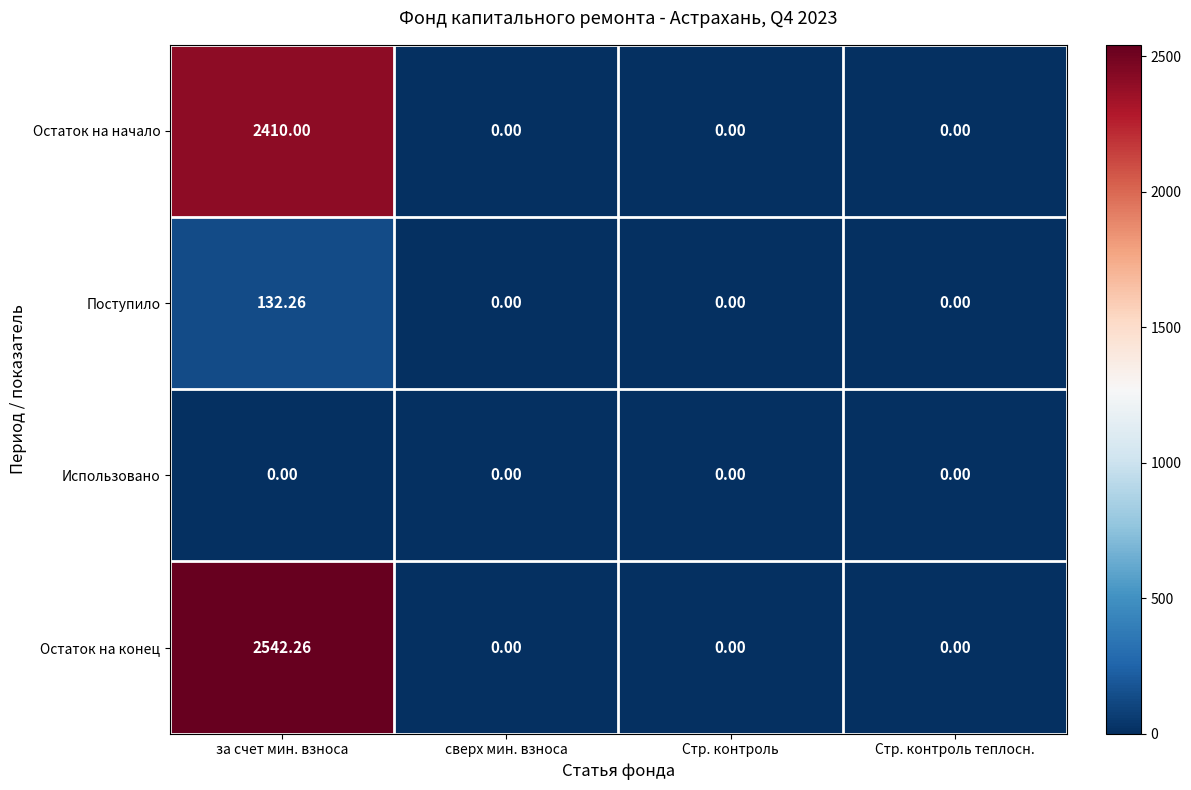

Which category has the highest value across all series?

за счет мин. взноса